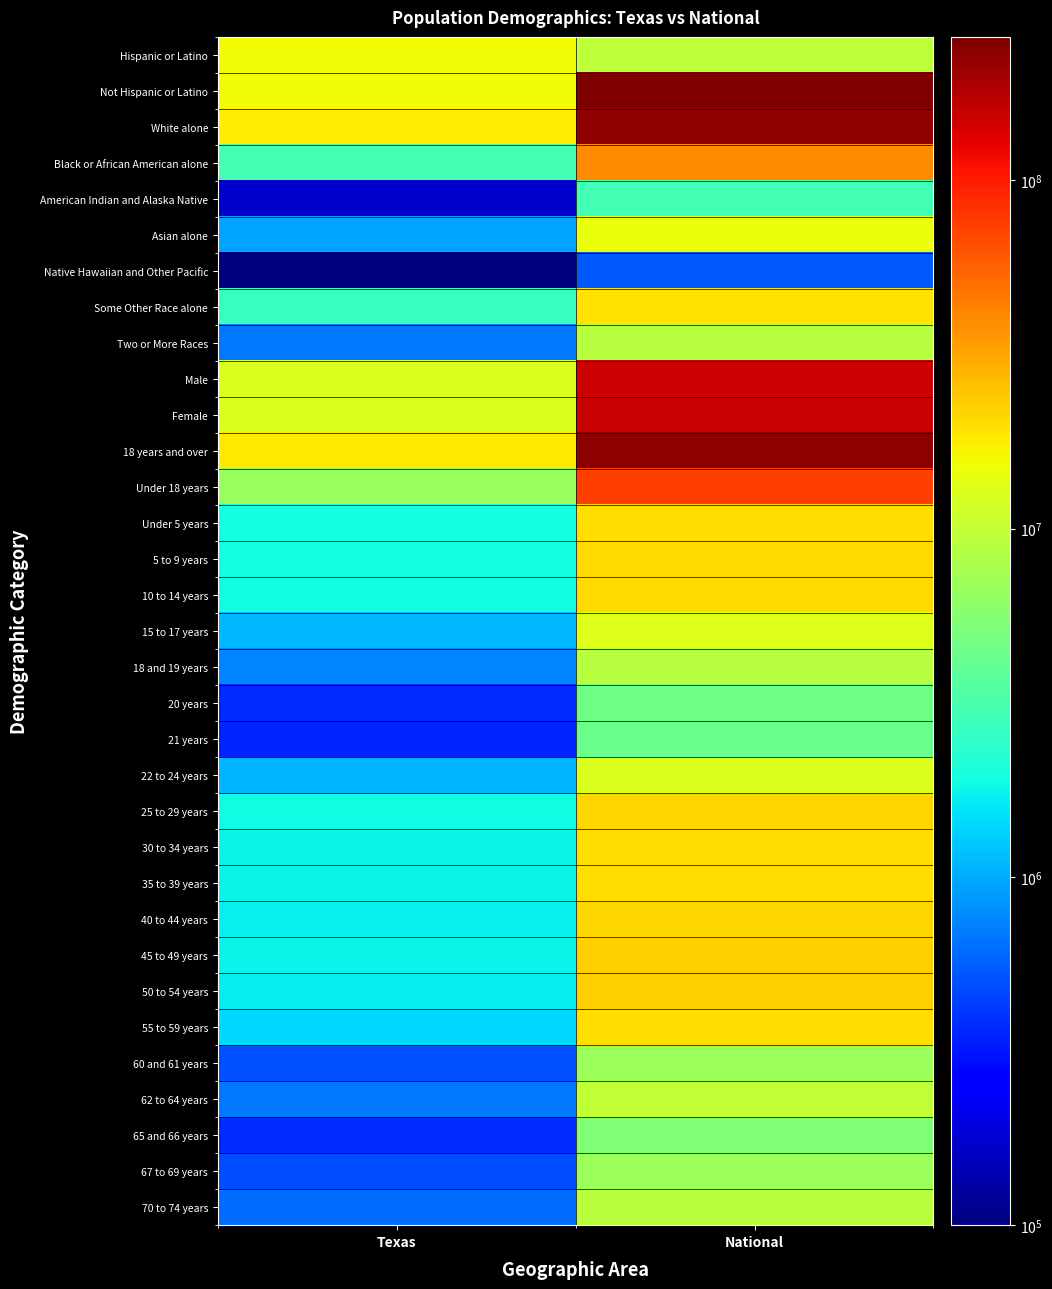

Count the number of data series in this chart.

33